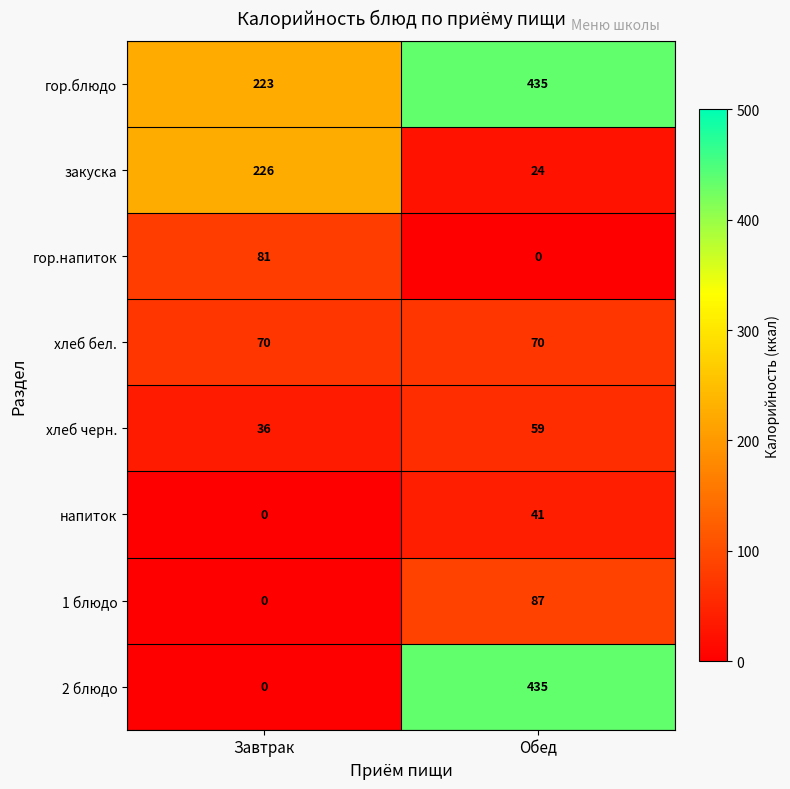

What is the difference between the highest and lowest values at Завтрак?

226